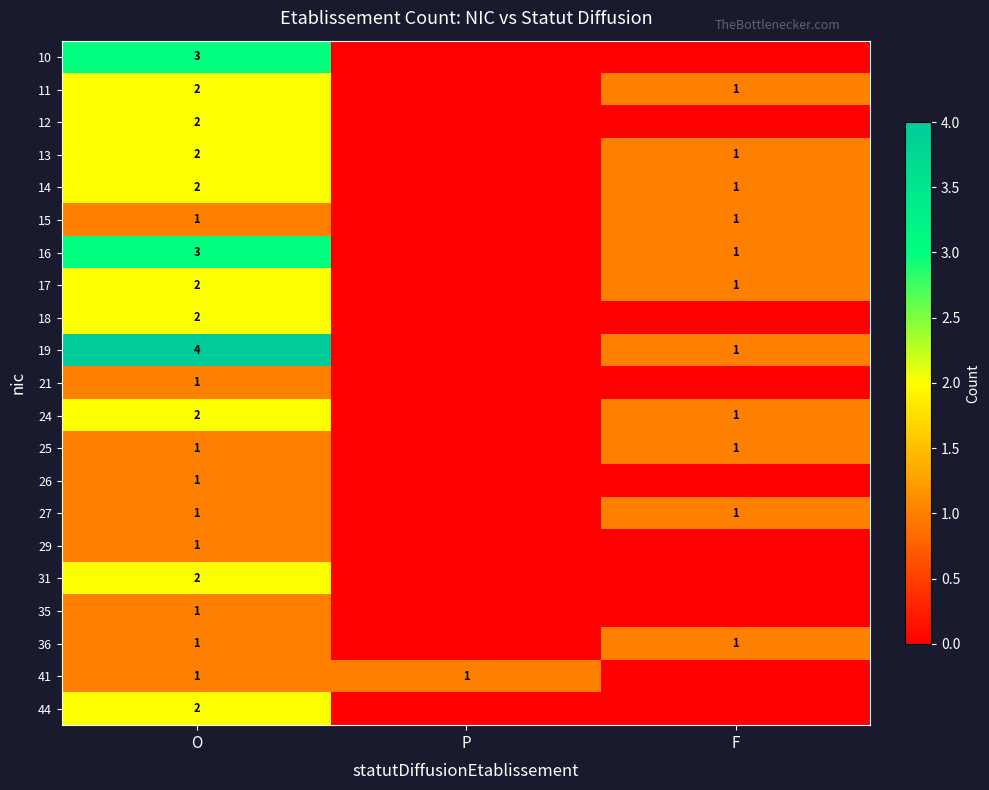

True or false: 13 has a value of 0 at O.

False